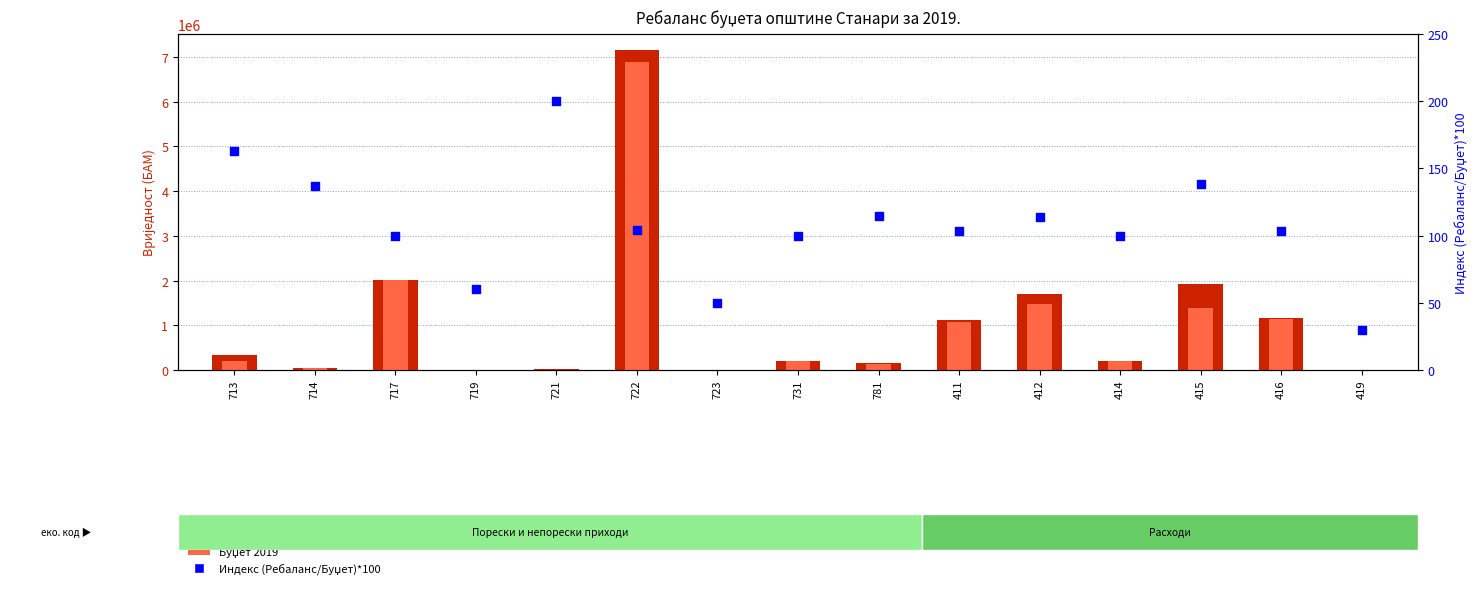

At which category is the sum across all series the highest?

722